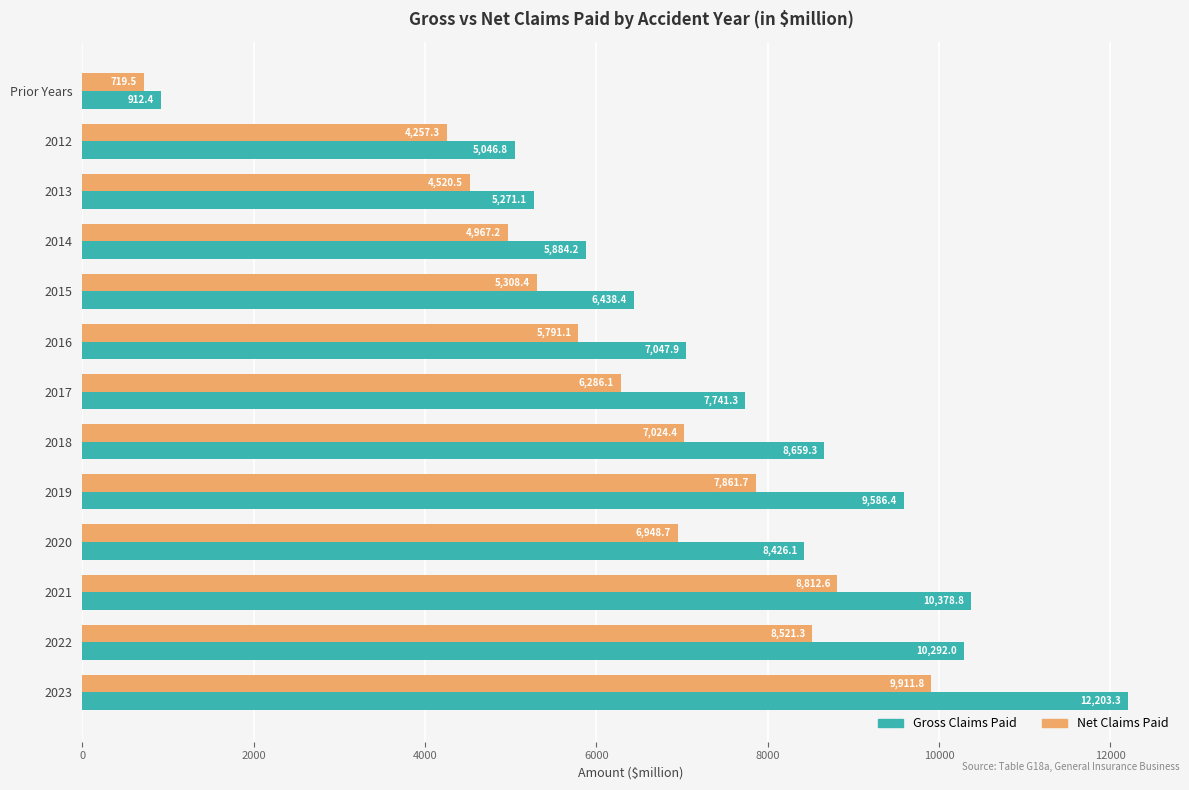

Where is Gross Claims Paid nearest to the value 6557?

2015